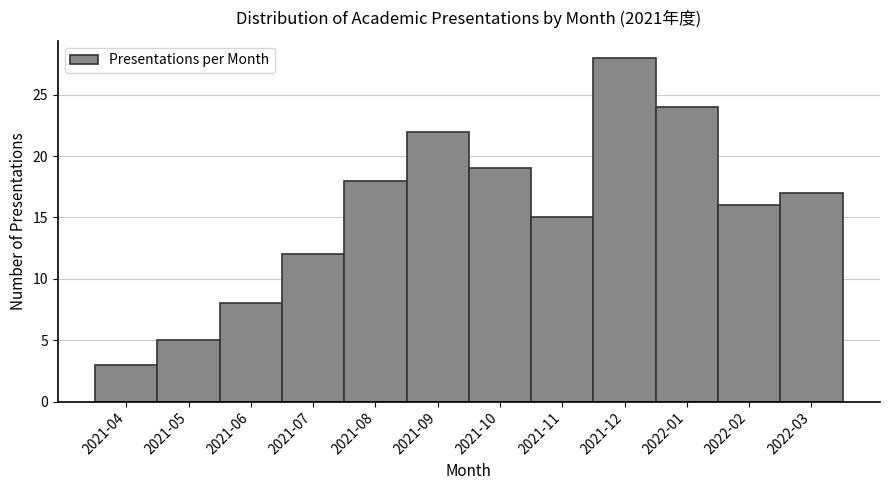

Reading left to right, list all the values displayed in this chart.

2021-04=3	2021-05=5	2021-06=8	2021-07=12	2021-08=18	2021-09=22	2021-10=19	2021-11=15	2021-12=28	2022-01=24	2022-02=16	2022-03=17